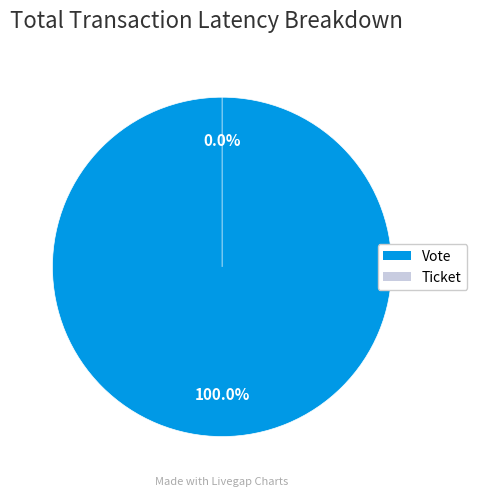

To the nearest percent, what is the difference between the Ticket and Vote slice percentages?

100%